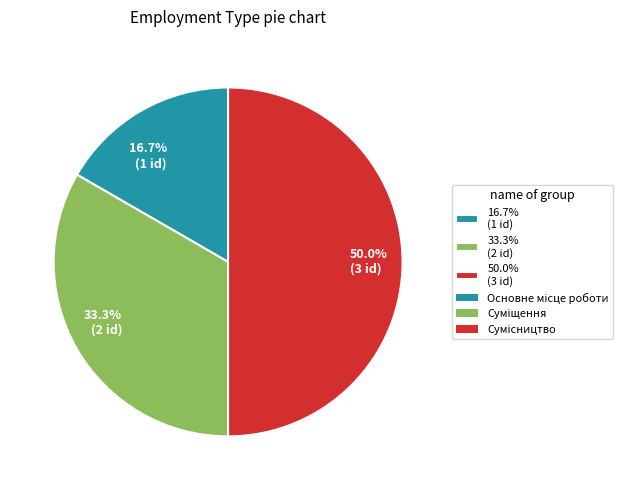

What is the smallest slice in the pie chart?

16.7% (1 id)